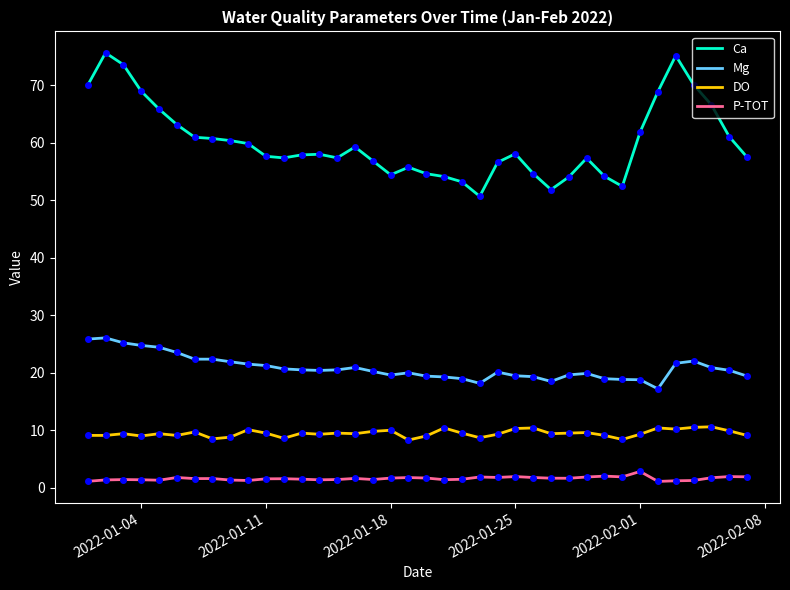

Which series has the largest range (max minus min)?

Ca